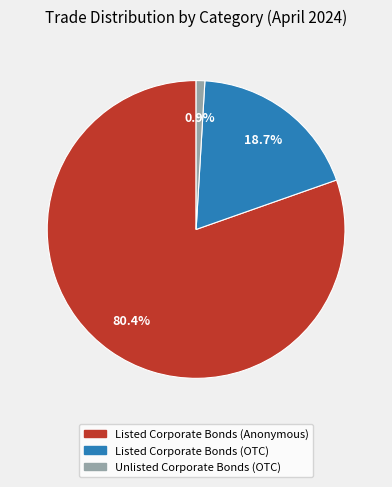

Is there any slice that represents more than half of the pie?

Yes